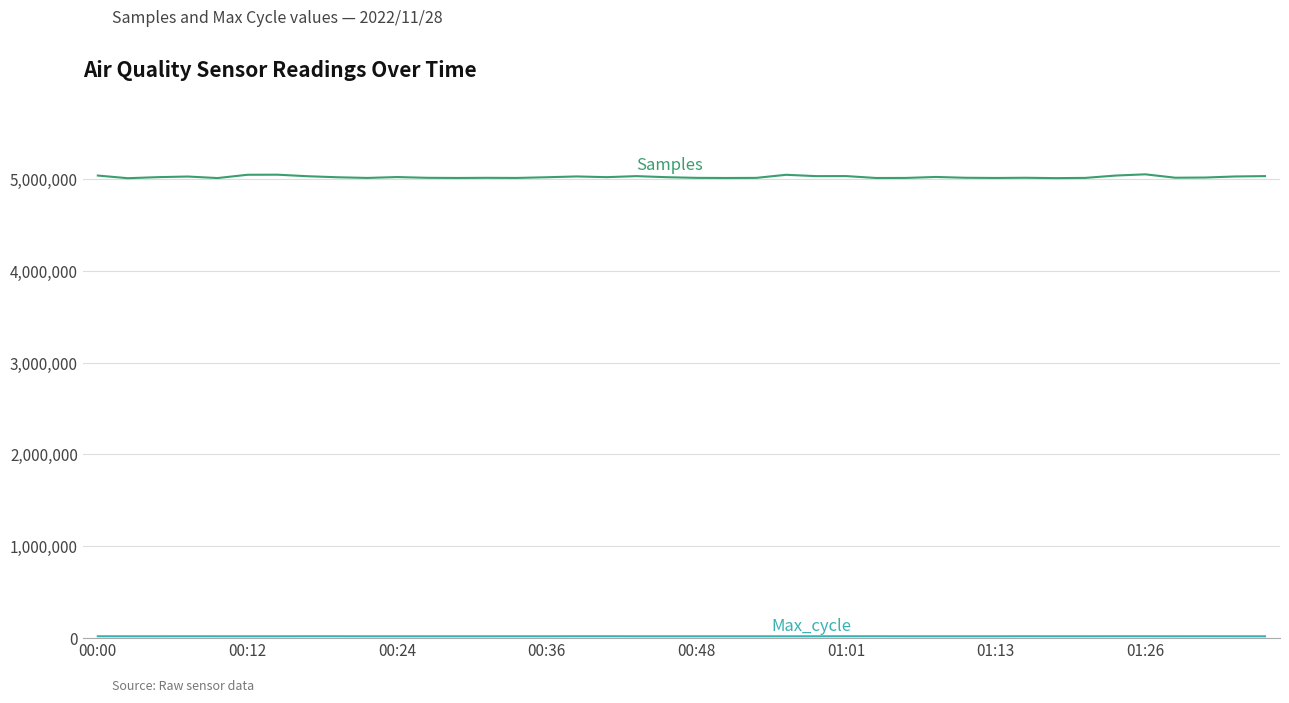

What is the maximum value shown in the chart?

5050017